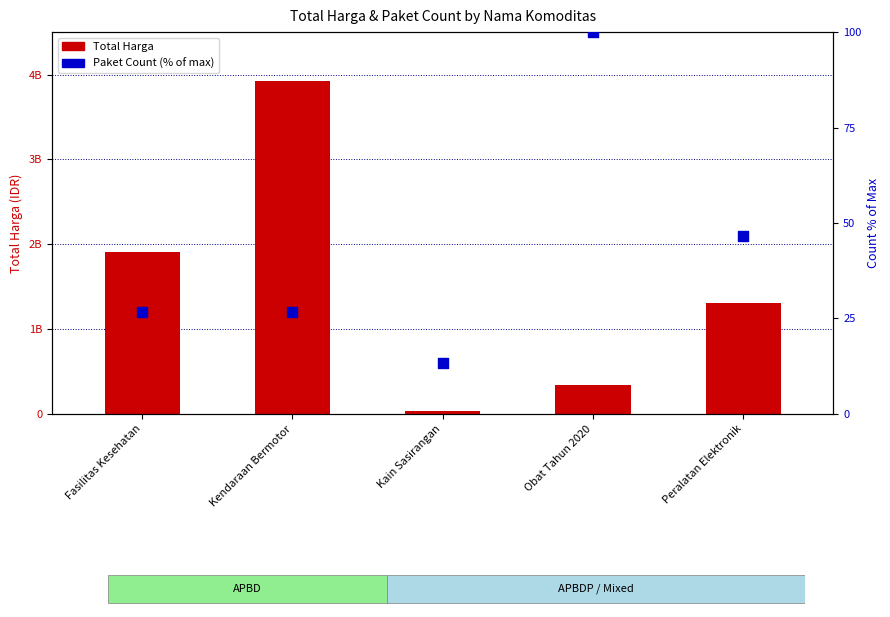

At which category is the sum across all series the highest?

Kendaraan Bermotor